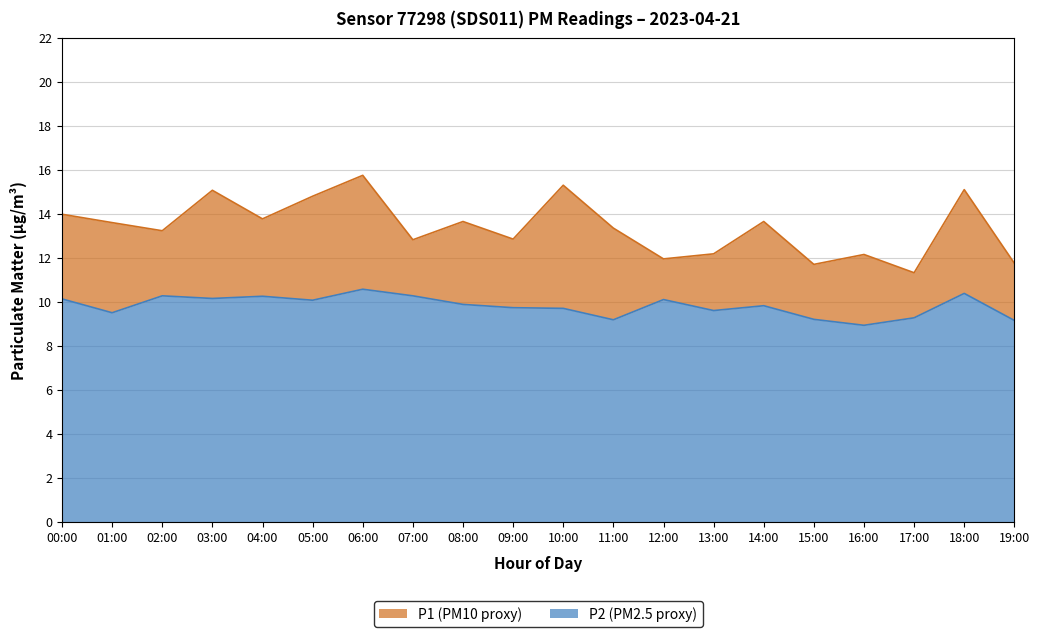

At how many categories does at least one series exceed 9?

20